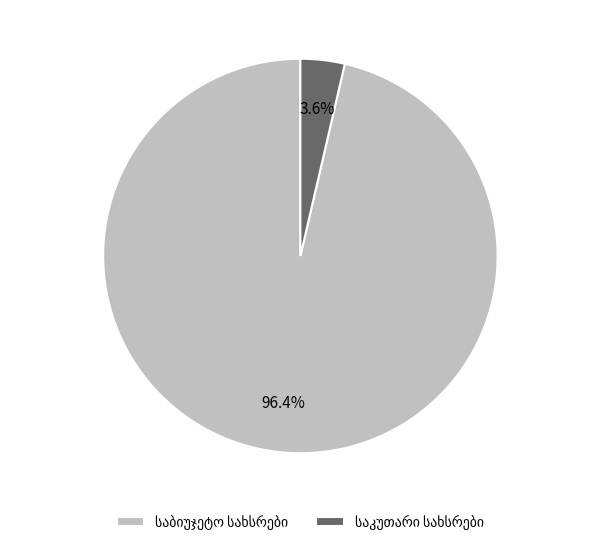

Is there a majority slice in this chart?

Yes